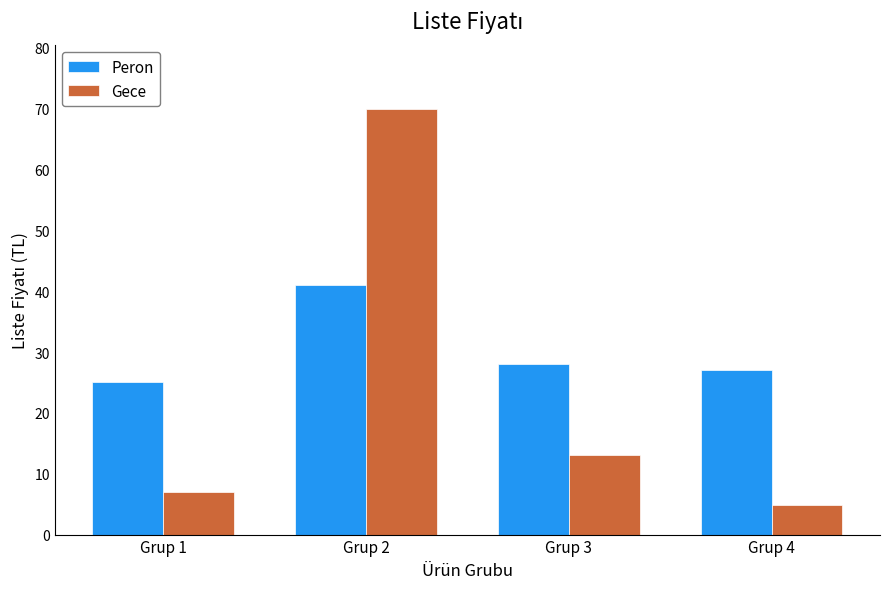

What is the value of the Gece bar at the 1st from the left?

7.0